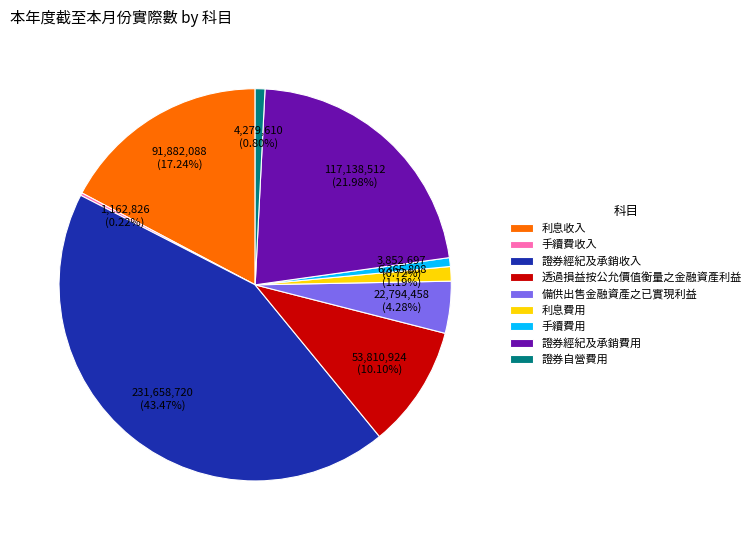

The 利息收入 slice represents 17% of the pie. True or false?

True